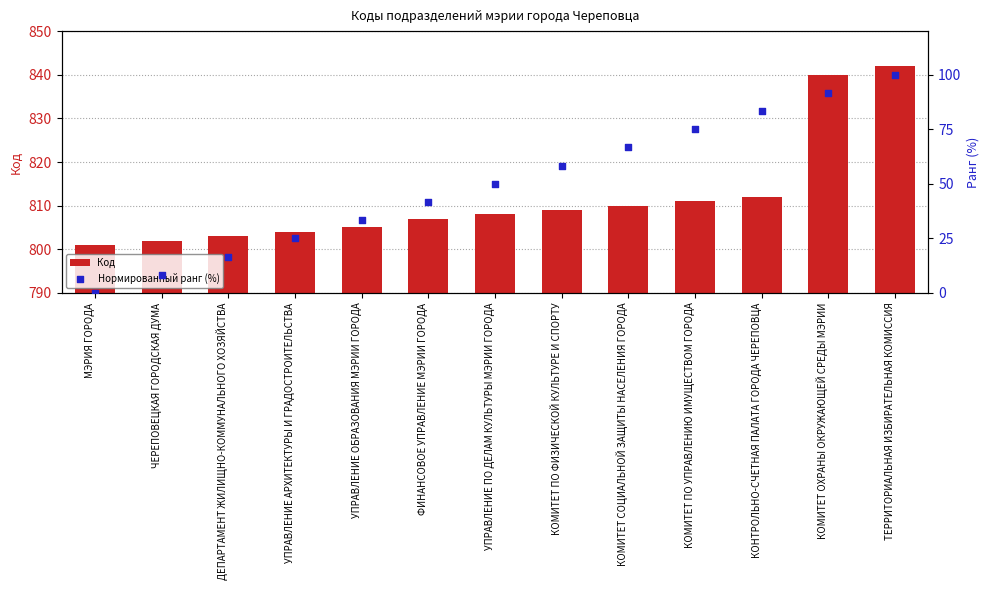

What are all the series names shown in the legend?

Код, Нормированный ранг (%)